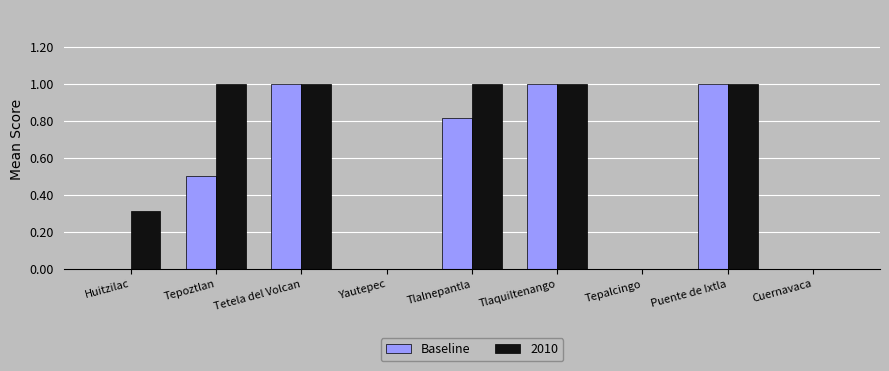

What is the highest value of the Baseline series?

1.0